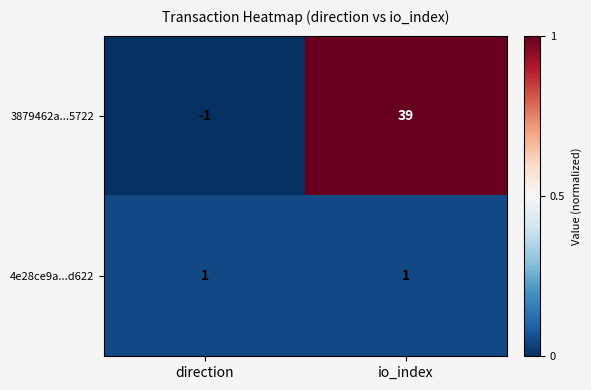

What is the difference between the 3879462a...5722 values at direction and io_index?

40